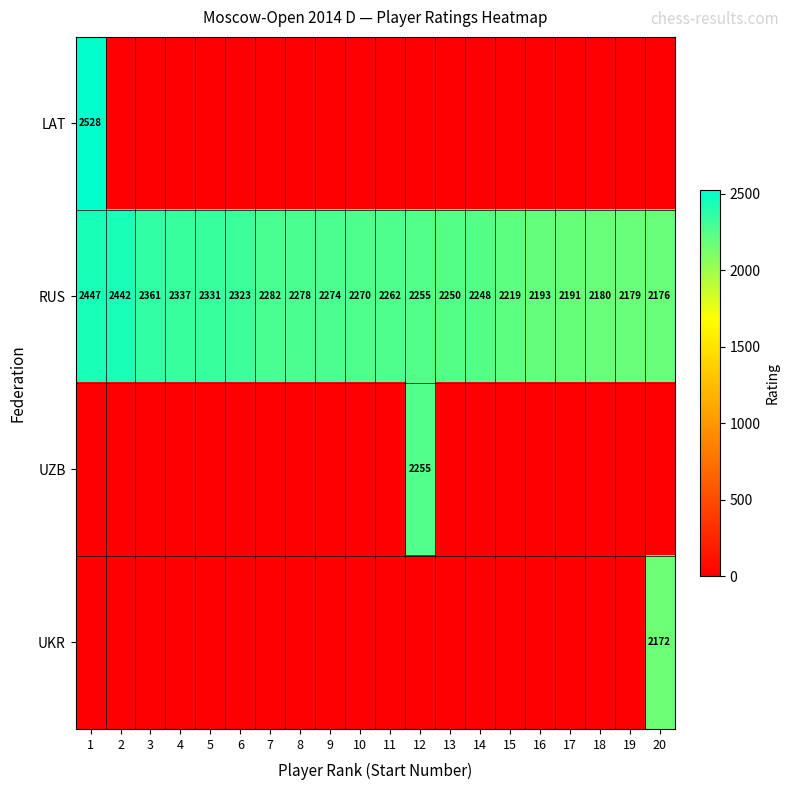

List the labels in order of RUS value, largest first.

1, 2, 3, 4, 5, 6, 7, 8, 9, 10, 11, 12, 13, 14, 15, 16, 17, 18, 19, 20